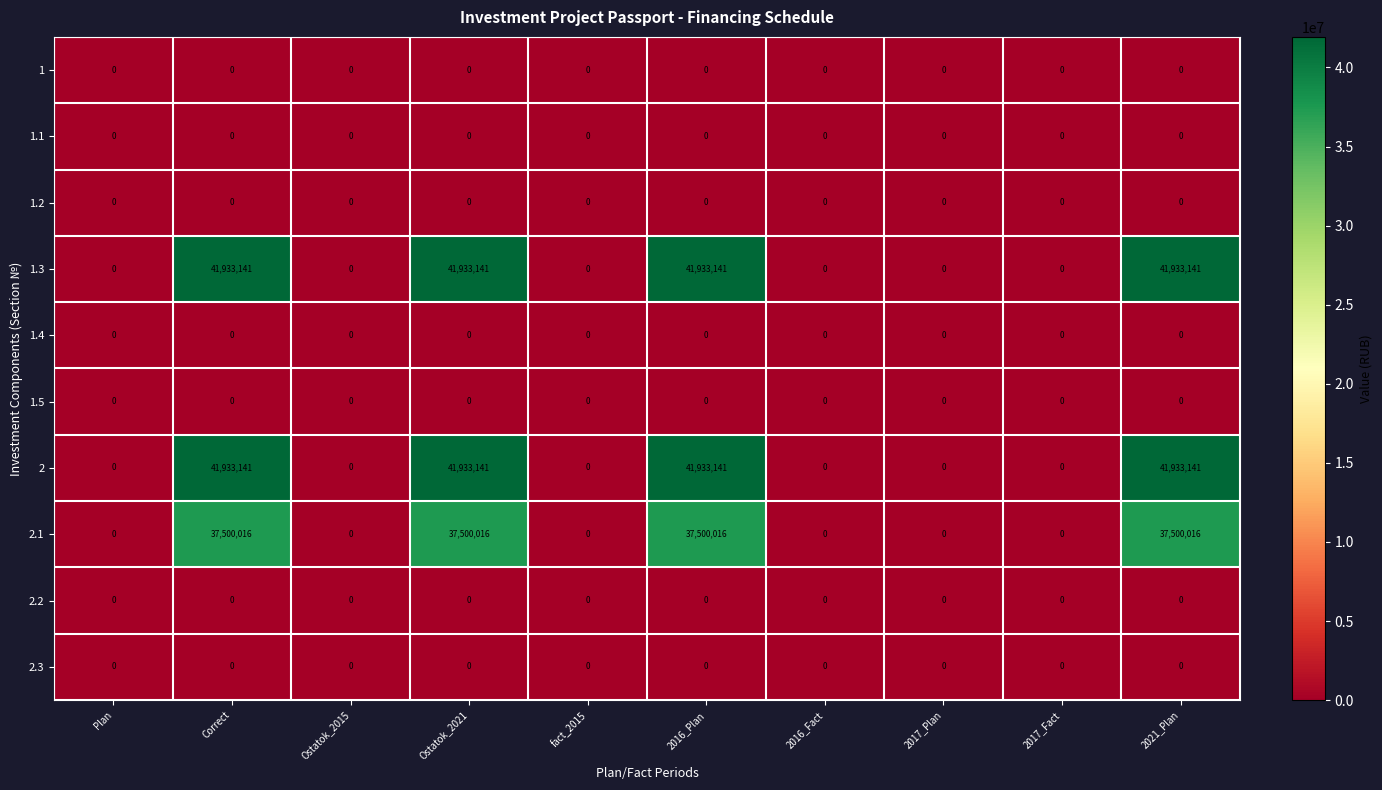

What is the total value across all series at 2016_Plan?

121366298